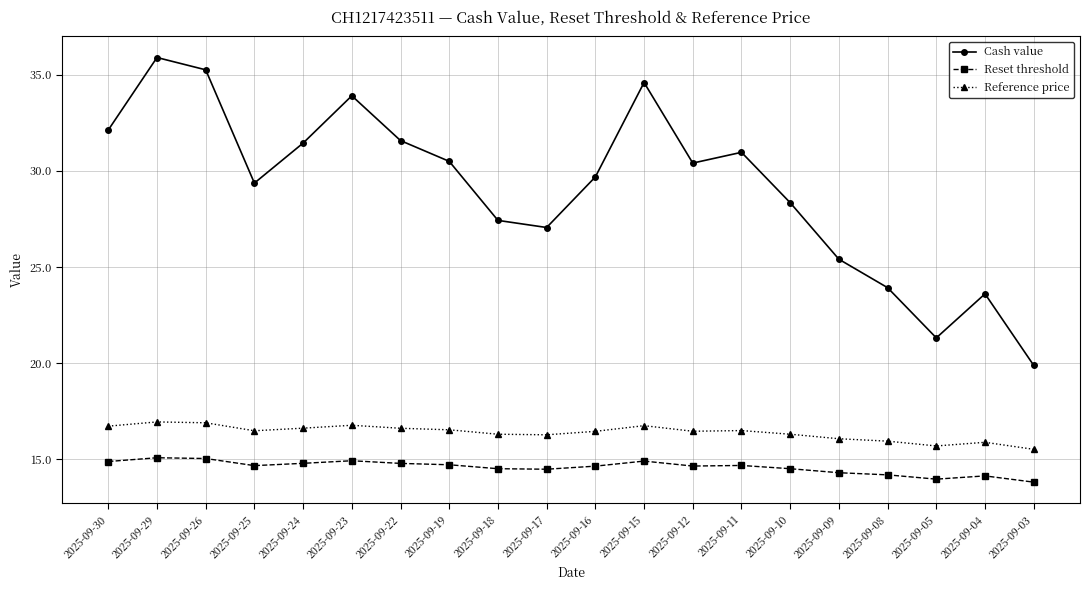

At which label does Reset threshold first exceed 14?

2025-09-30